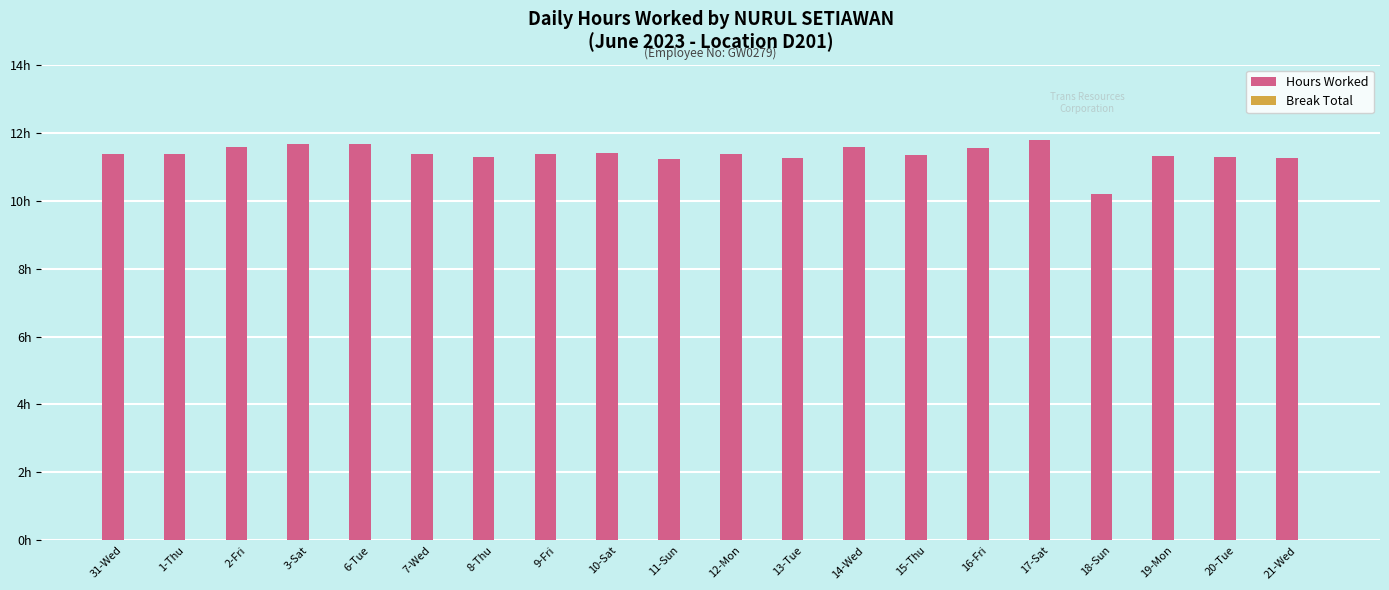

Does the chart contain any negative values?

No